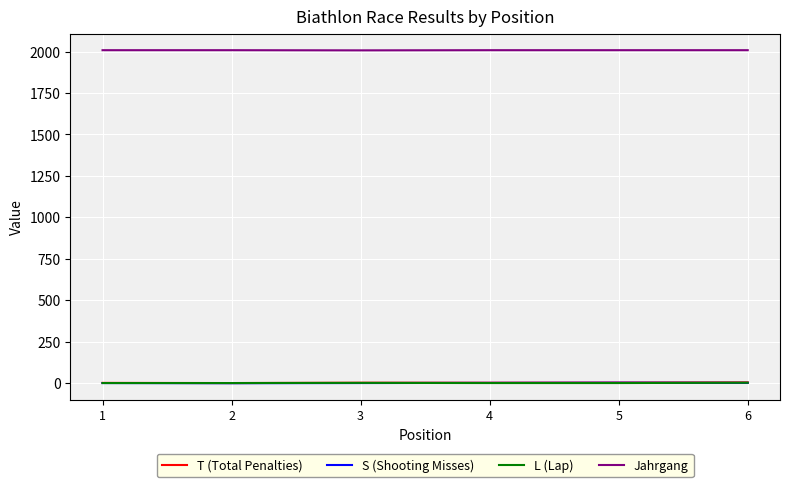

The S (Shooting Misses) series shows 2 at 4. True or false?

True